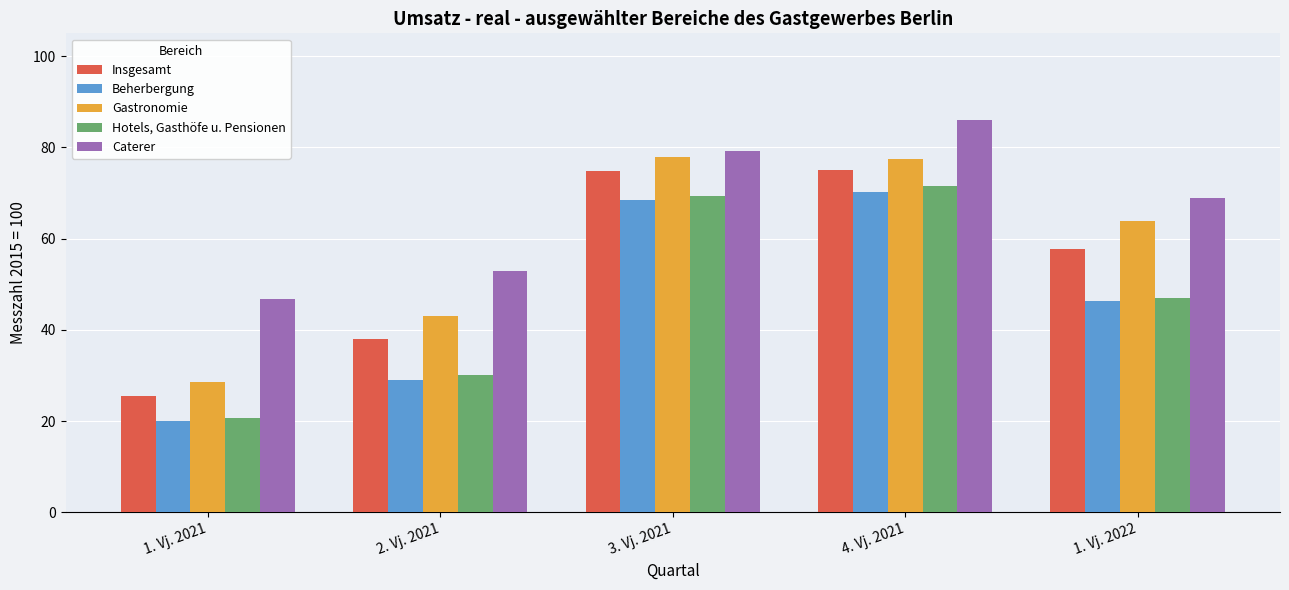

What is the sum of the Caterer values at 2. Vj. 2021 and 3. Vj. 2021?

132.3